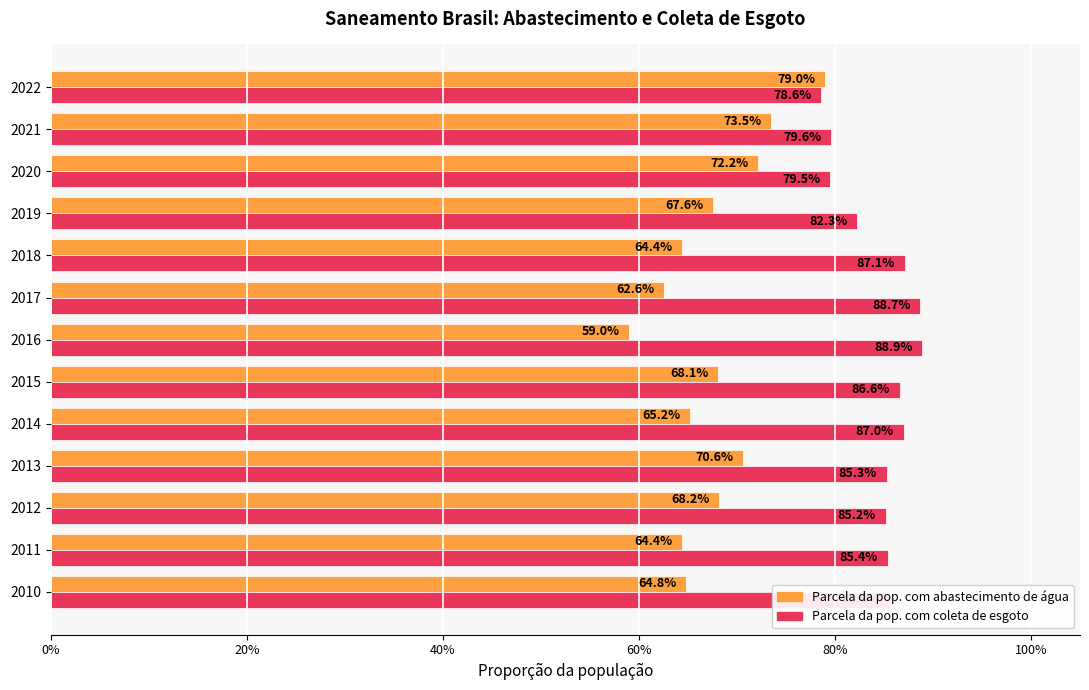

What is the average value of the Parcela da pop. com abastecimento de água series?

0.7